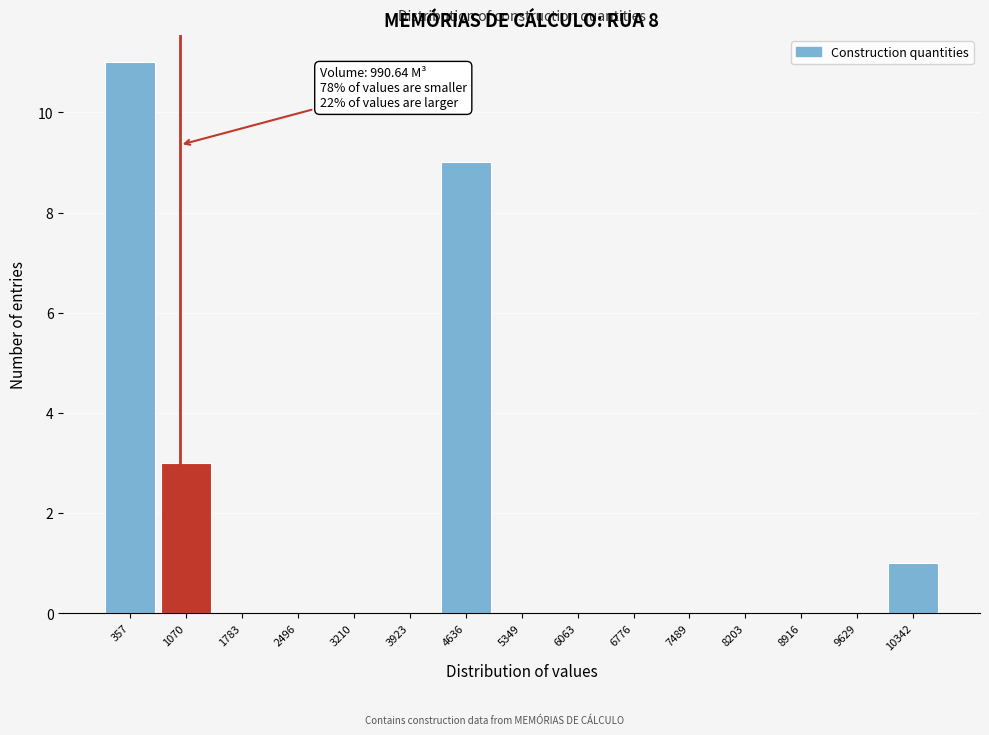

Which range on the x-axis has the tallest bar?

0 to 700